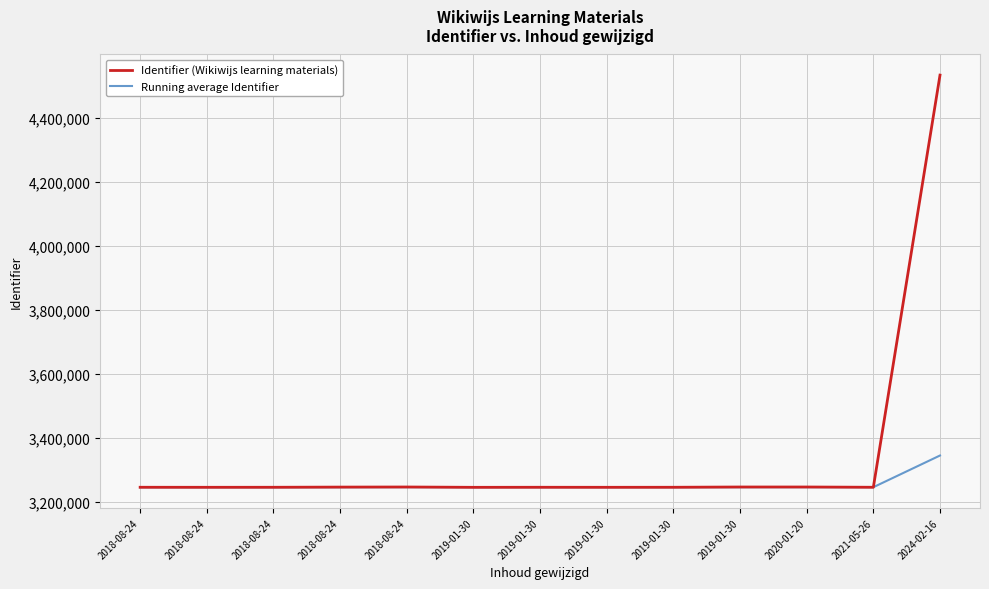

Where is the first local maximum for Running average Identifier?

2018-08-24